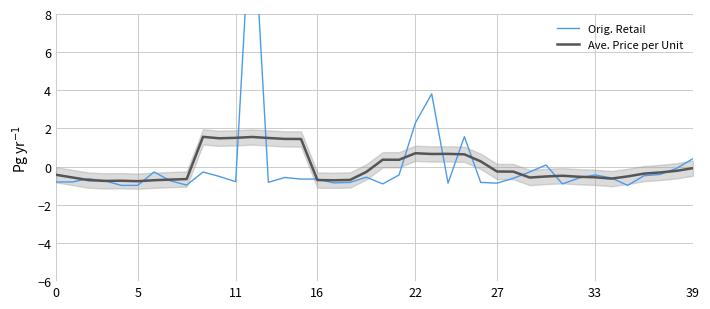

At which label does Orig. Retail first exceed 0?

12